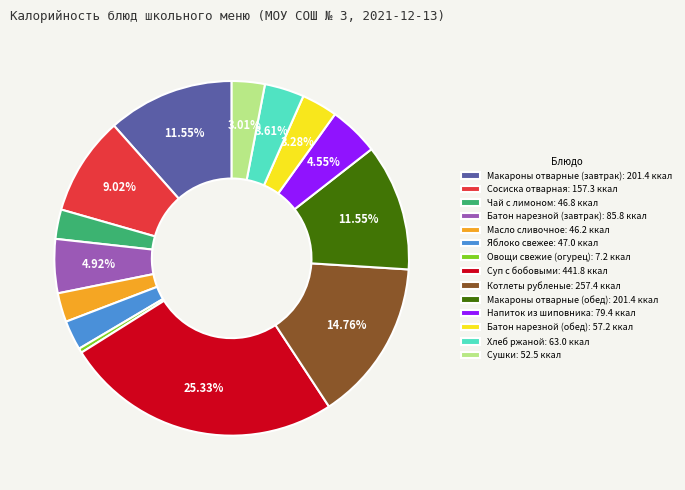

Which has a higher value, Масло сливочное or Батон нарезной (завтрак)?

Батон нарезной (завтрак)